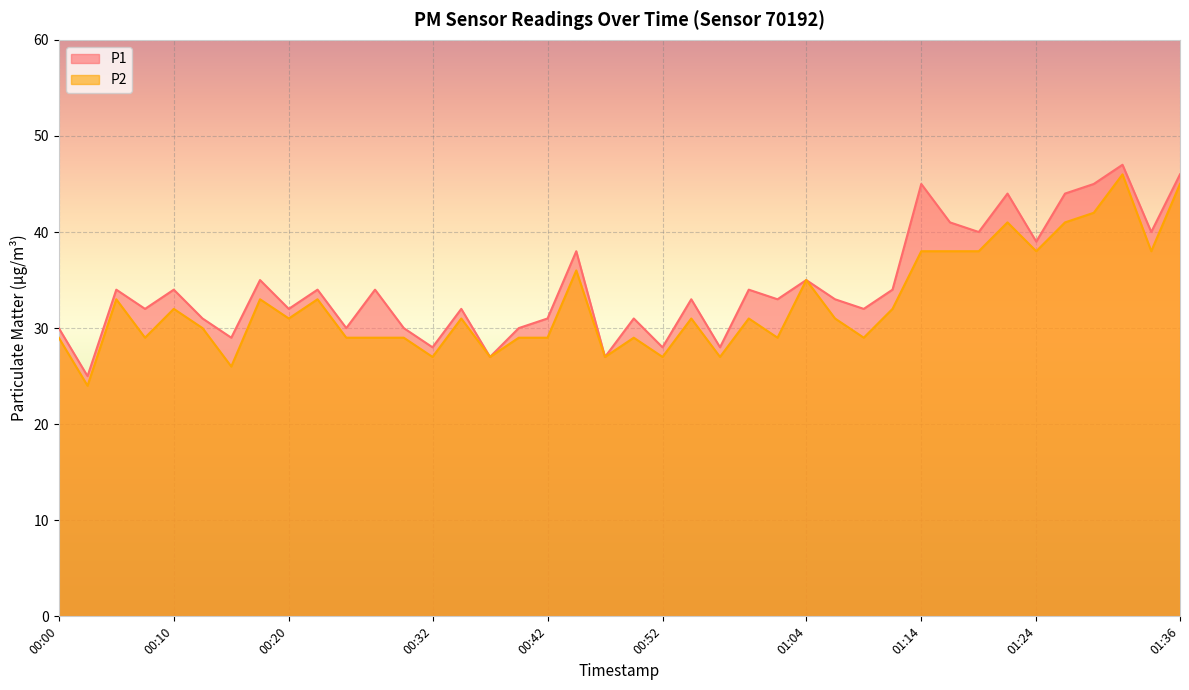

Where is the first local minimum for P1?

00:03